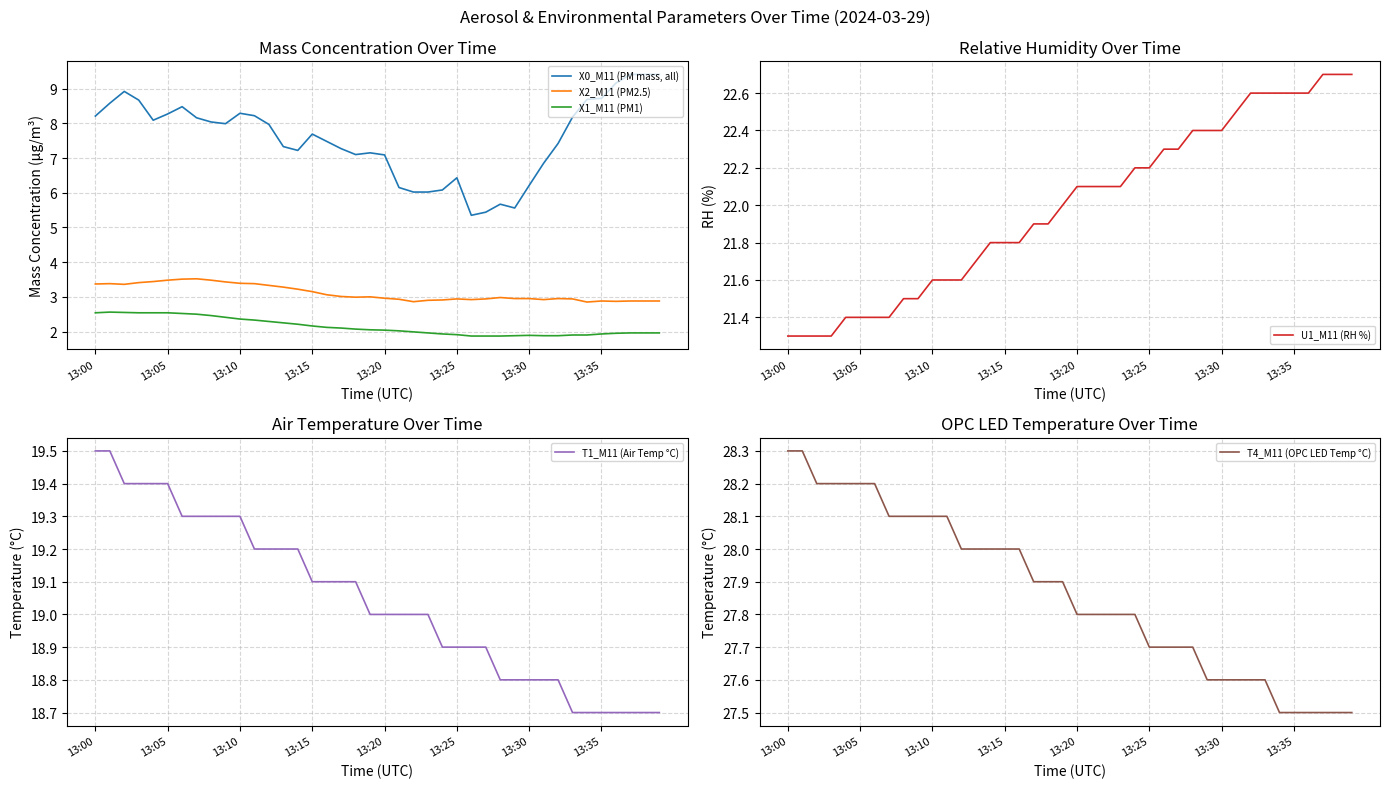

In X0_M11 (PM mass, all), how many points are lower than both neighbors (excluding endpoints)?

6